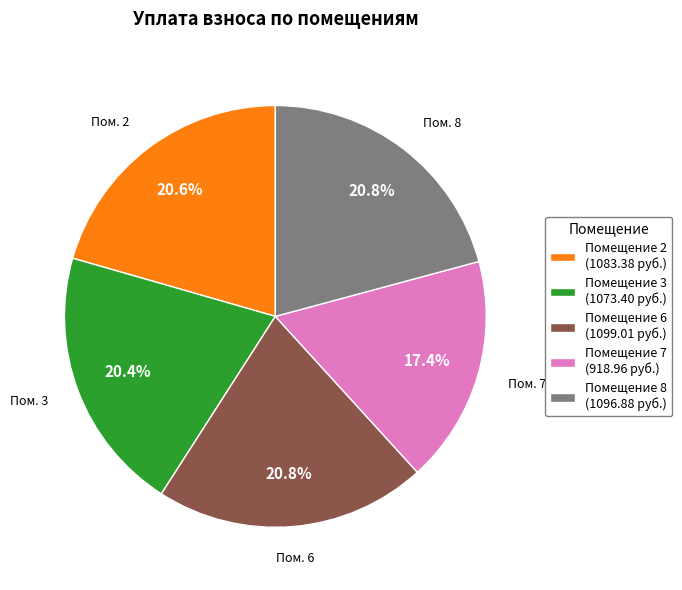

Combined, what portion of the pie is Помещение 7 (918.96 руб.) and Помещение 2 (1083.38 руб.)?

38.0%